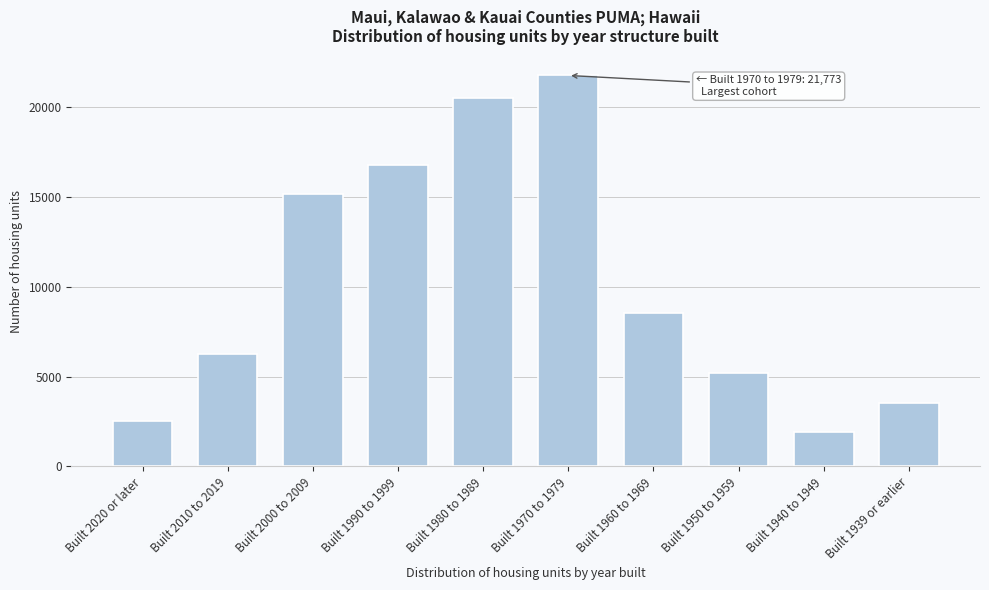

Reading left to right, what are all the values shown in this chart?

2537	6253	15190	16810	20534	21773	8531	5210	1912	3545